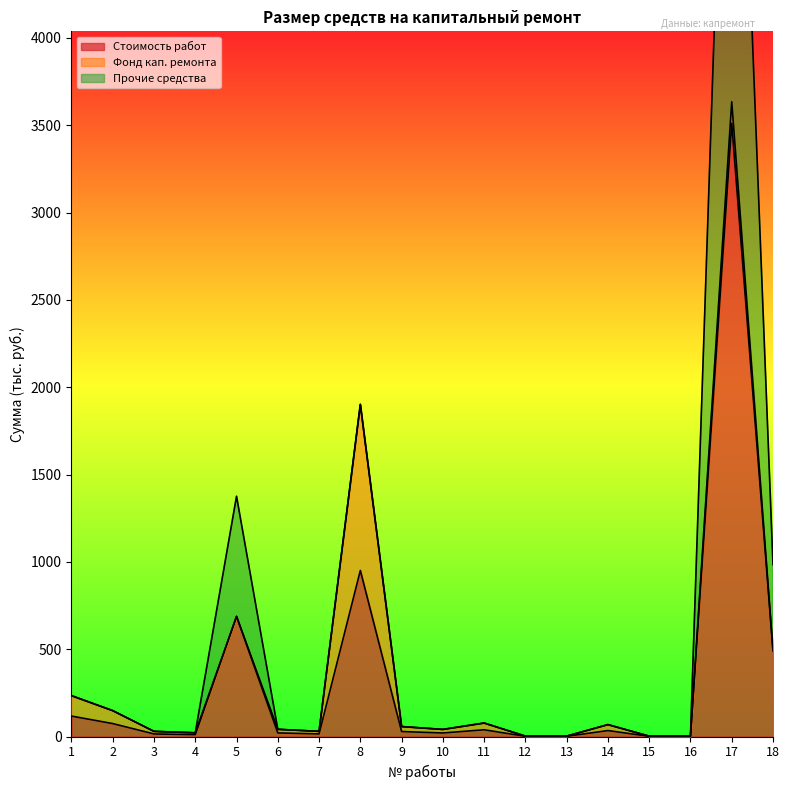

The Стоимость работ series shows 20.2 at 14. True or false?

False